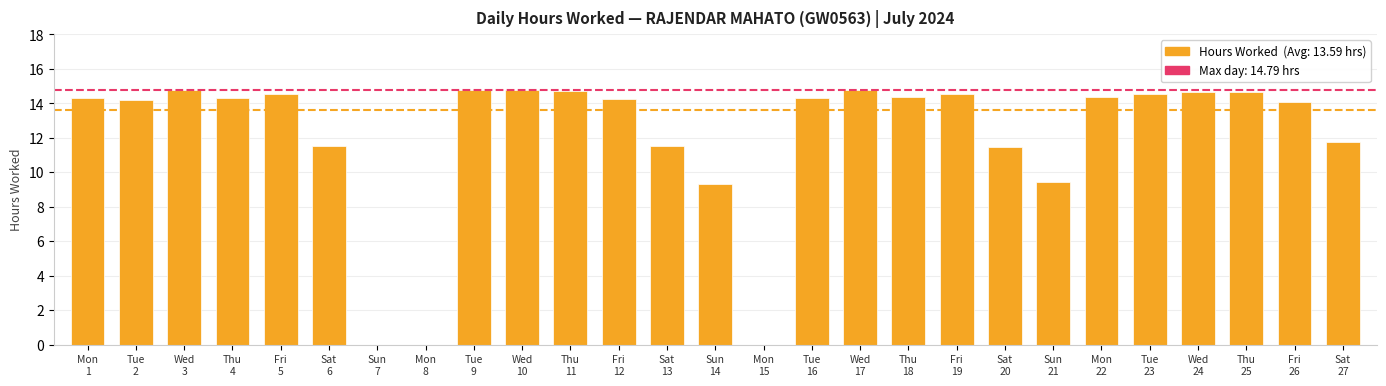

What is the maximum value shown in the chart?

14.8